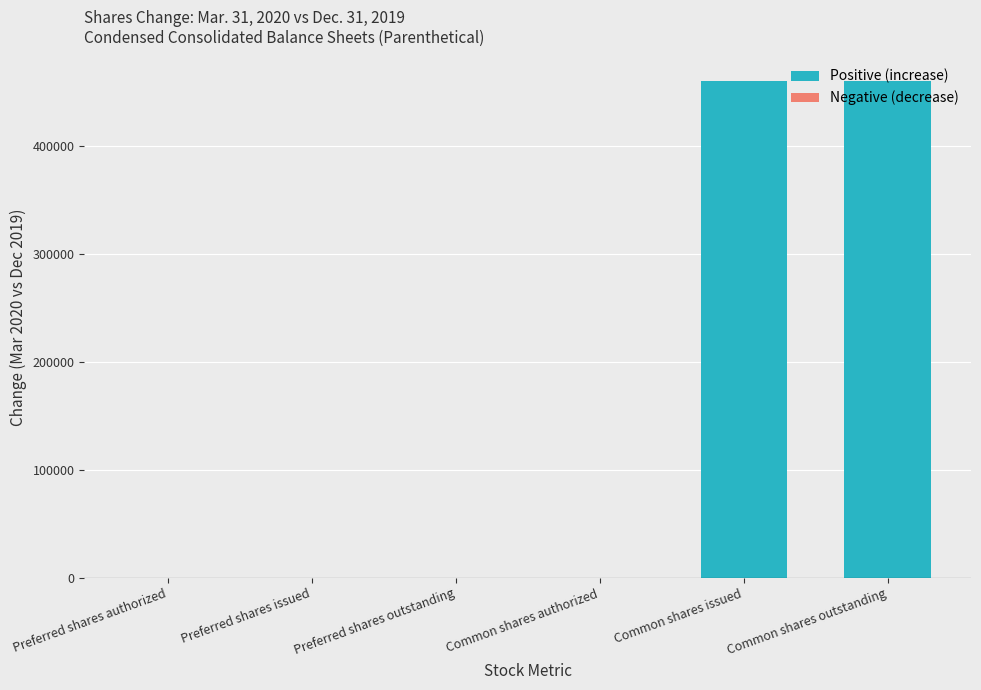

Is it true that the value at Common shares authorized is 0?

True